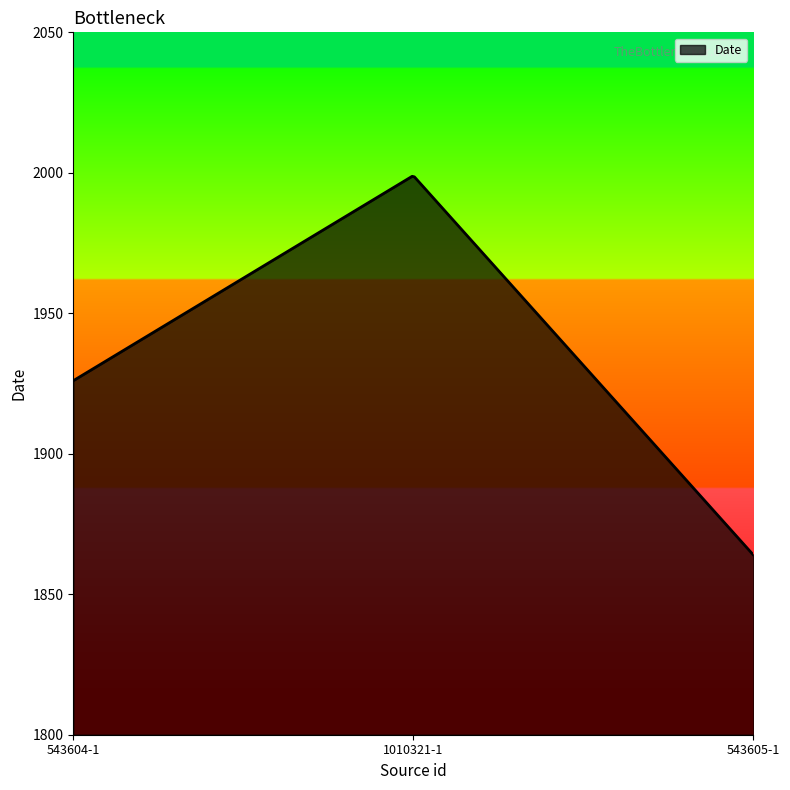

What is the difference between the maximum and minimum values?

134.8